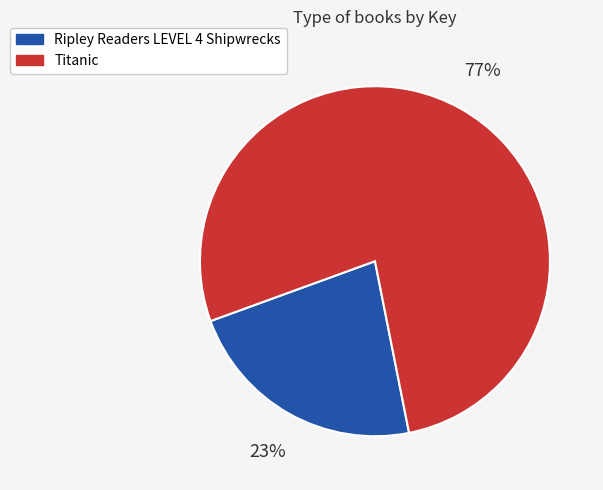

What is the smallest slice in the pie chart?

Ripley Readers LEVEL 4 Shipwrecks